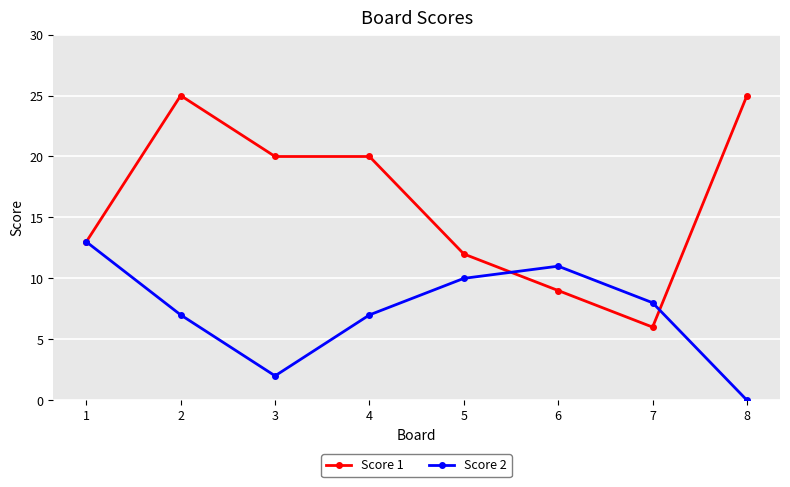

Which series has the largest total across all categories?

Score 1